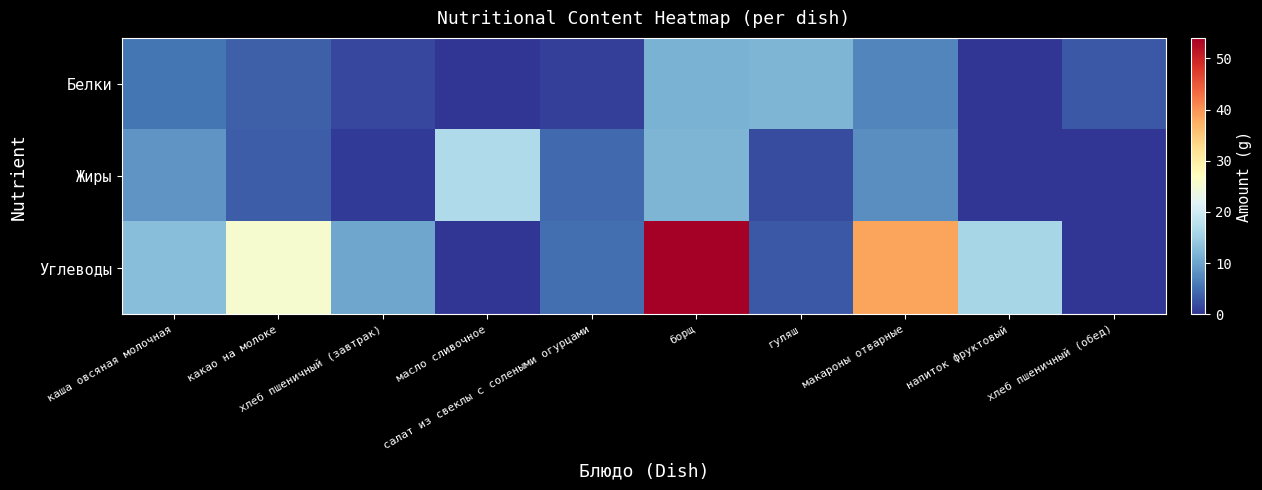

Reading right to left, what are all the values shown in this chart?

Белки: хлеб пшеничный (обед)=3.0	напиток фруктовый=0.0	макароны отварные=7.0	гуляш=12.0	борщ=11.6	салат из свеклы с солеными огурцами=1.0	масло сливочное=0.2	хлеб пшеничный (завтрак)=1.5	какао на молоке=3.8	каша овсяная молочная=5.6
Жиры: хлеб пшеничный (обед)=0.0	напиток фруктовый=0.0	макароны отварные=8.0	гуляш=2.0	борщ=12.0	салат из свеклы с солеными огурцами=4.6	масло сливочное=16.5	хлеб пшеничный (завтрак)=0.6	какао на молоке=3.4	каша овсяная молочная=8.6
Углеводы: хлеб пшеничный (обед)=0.0	напиток фруктовый=15.9	макароны отварные=38.6	гуляш=3.0	борщ=54.0	салат из свеклы с солеными огурцами=5.0	масло сливочное=0.2	хлеб пшеничный (завтрак)=10.3	какао на молоке=25.5	каша овсяная молочная=12.9